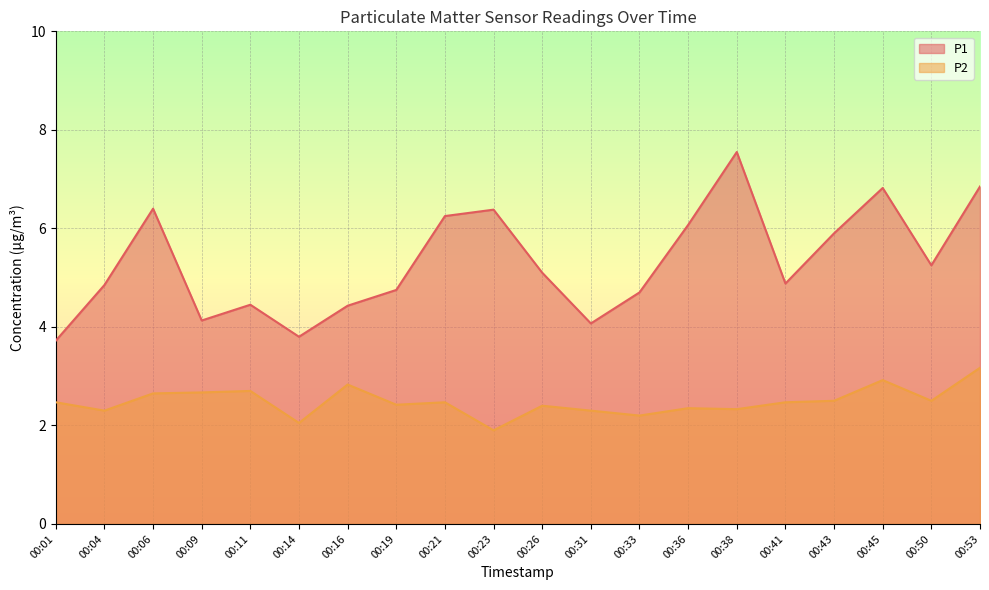

Rank the categories by P2 value from lowest to highest.

00:23, 00:14, 00:33, 00:04, 00:31, 00:38, 00:36, 00:26, 00:19, 00:01, 00:21, 00:41, 00:43, 00:50, 00:06, 00:09, 00:11, 00:16, 00:45, 00:53